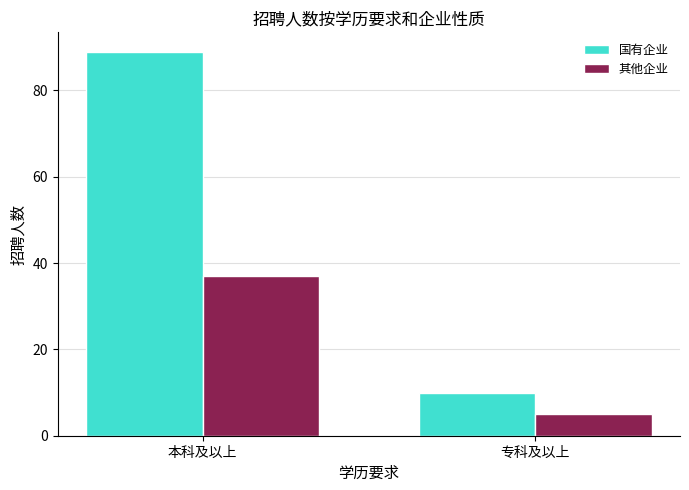

What is the sum of all 其他企业 values?

42